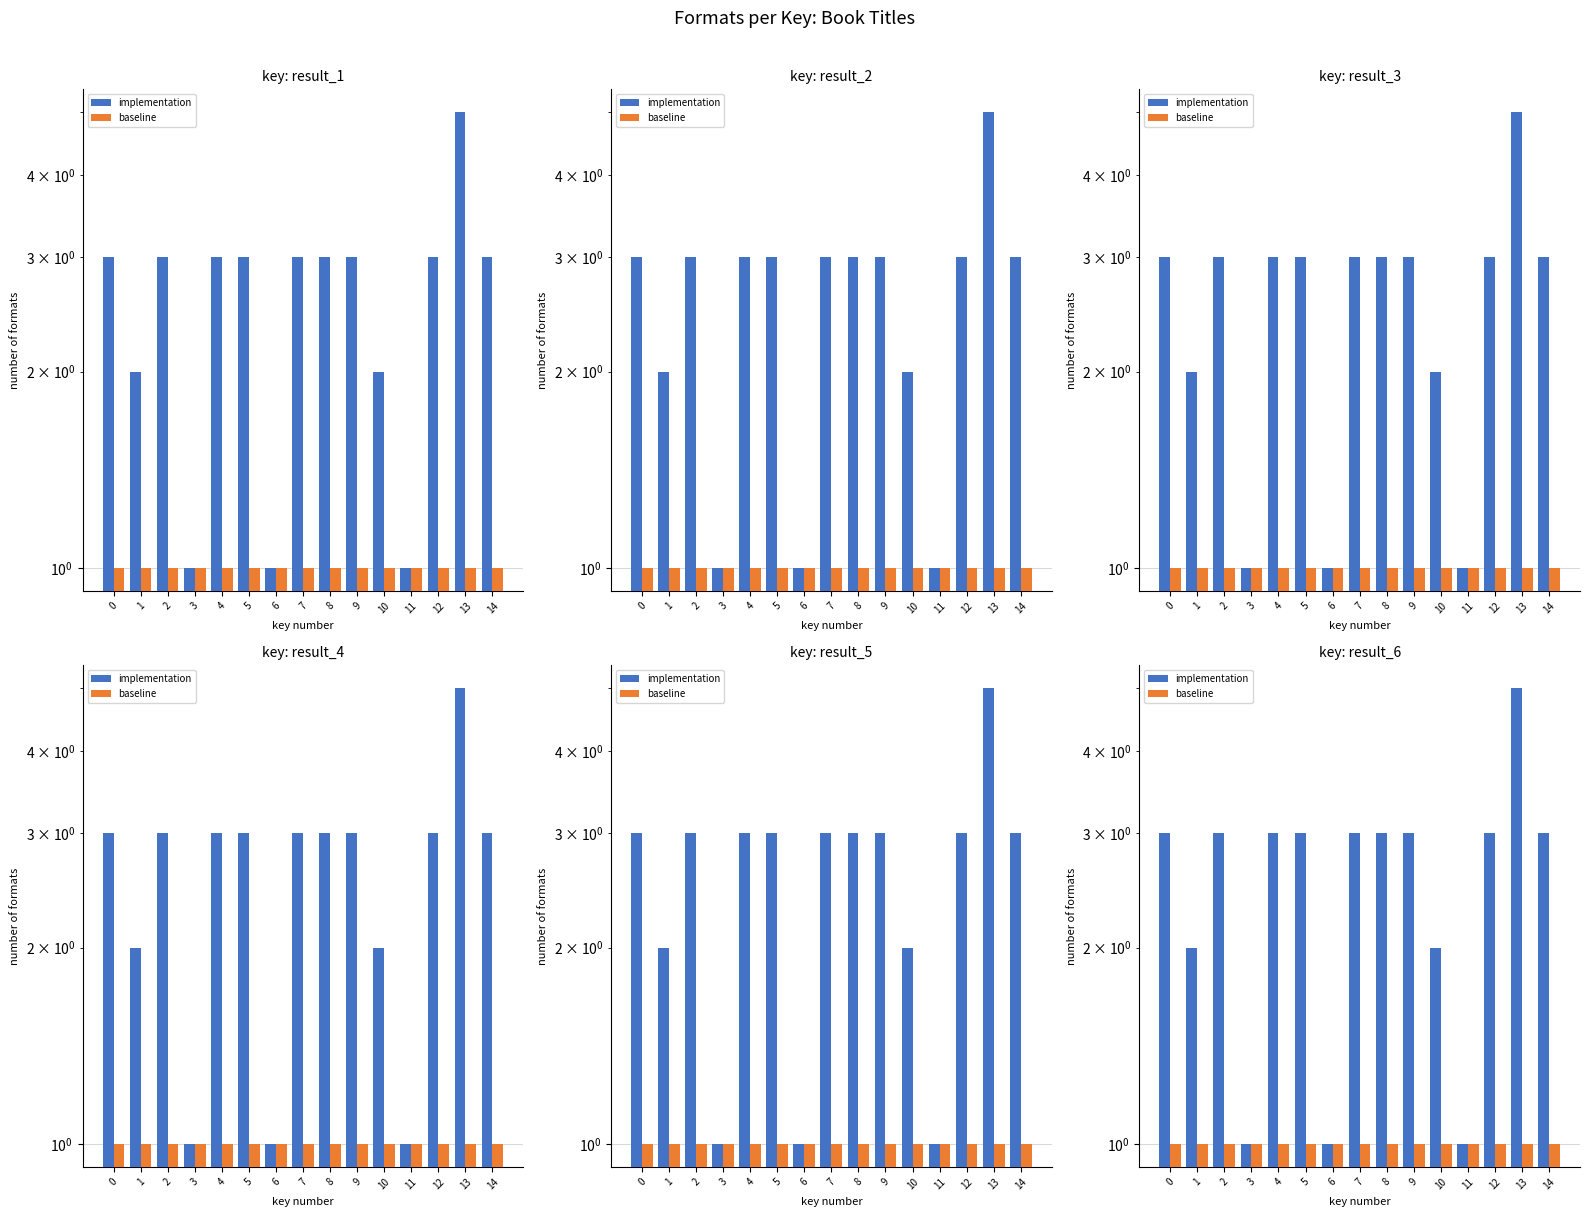

What are all the series names shown in the legend?

implementation, baseline